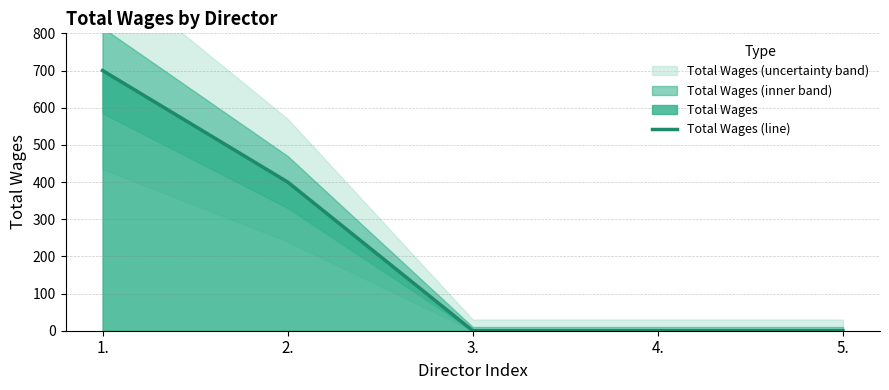

Reading left to right, list all the values displayed in this chart.

1.=700	2.=400	3.=0	4.=0	5.=0